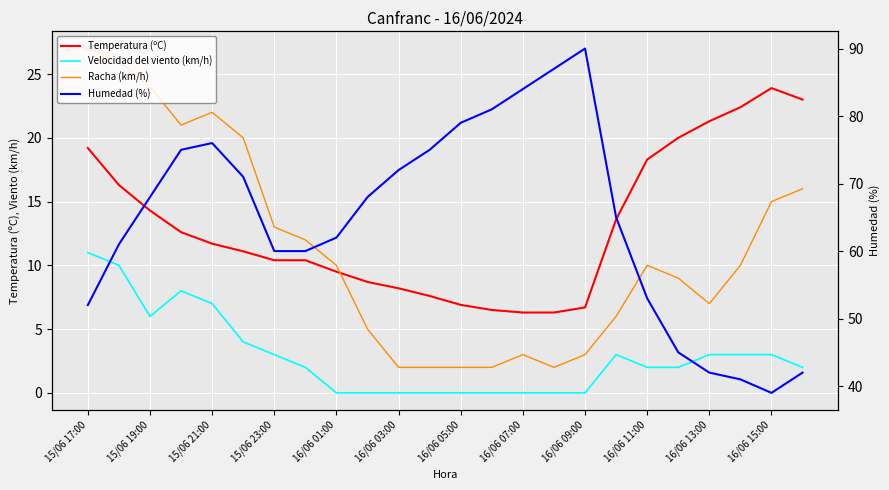

The Velocidad del viento (km/h) series shows 0.0 at 16/06 01:00. True or false?

True